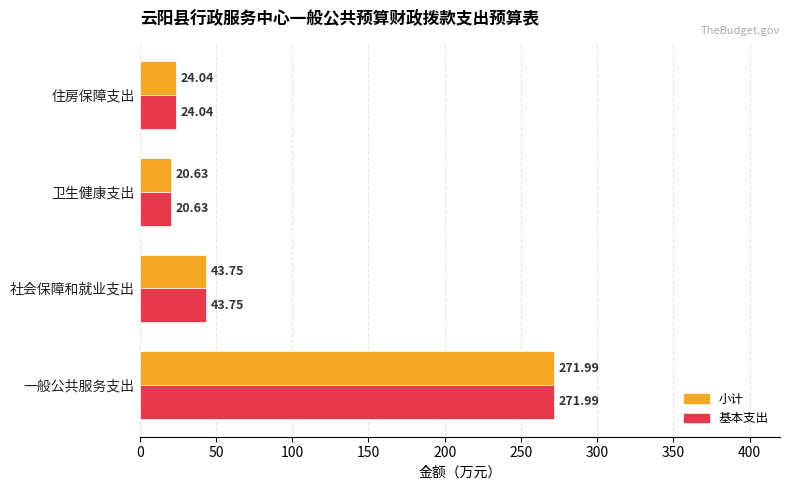

What is the sum of the 基本支出 values at 住房保障支出 and 卫生健康支出?

44.7